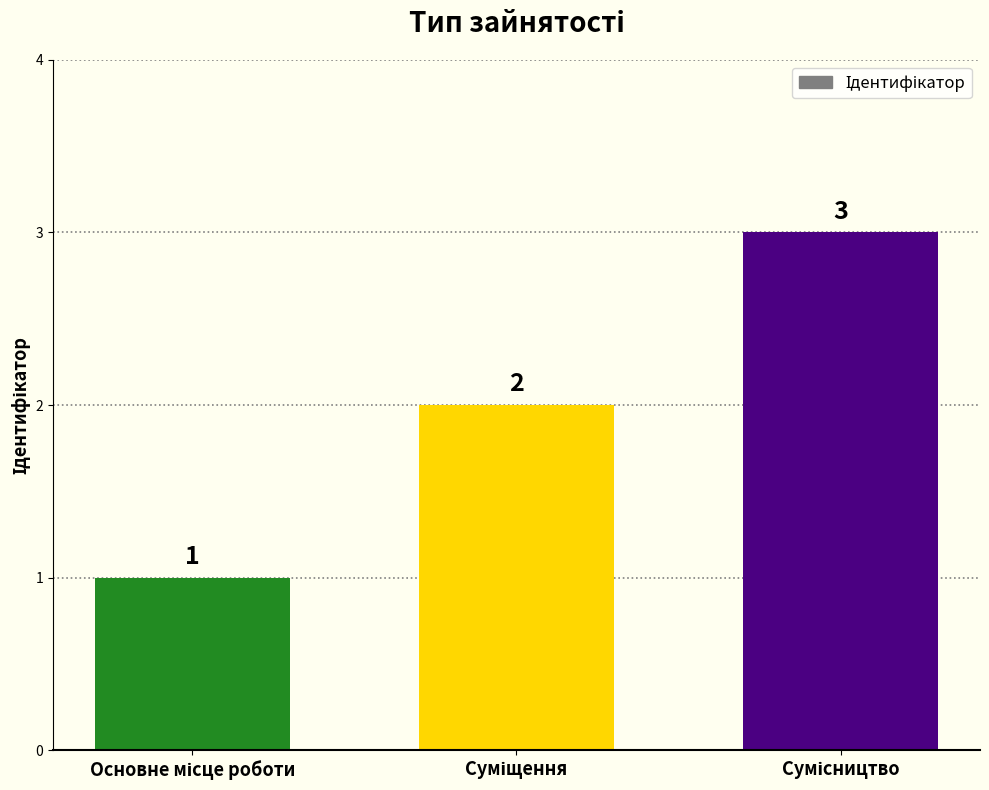

What is the value of the 2nd bar from the left?

2